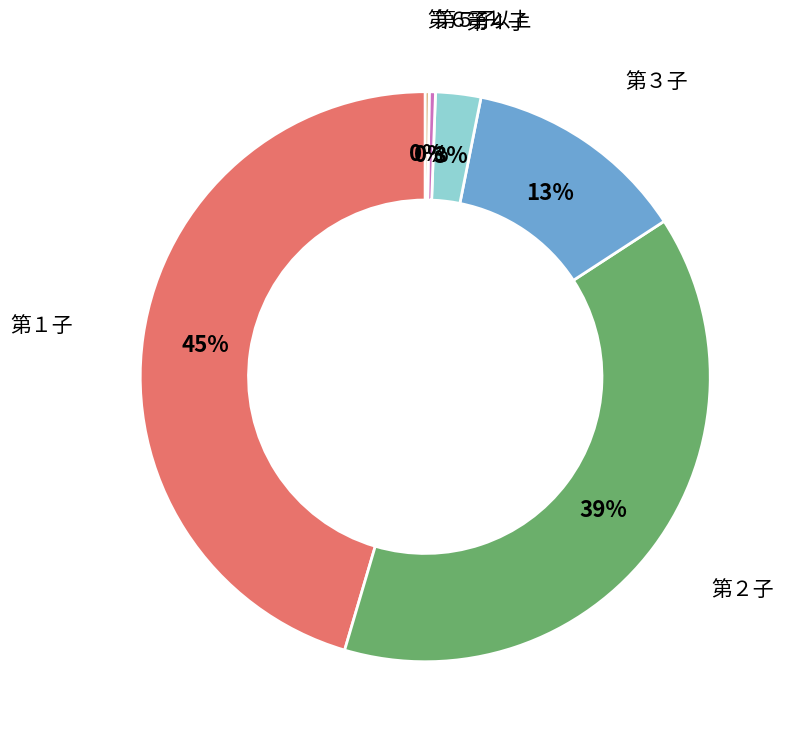

True or false: 第３子 accounts for 2% of the total.

False